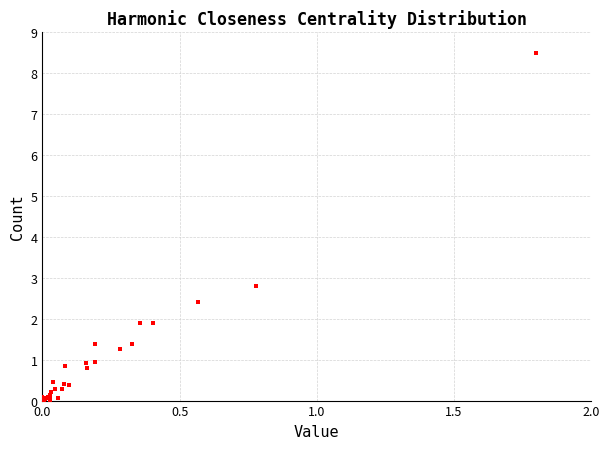

What Y value in the scatter plot is closest to 4?

2.8